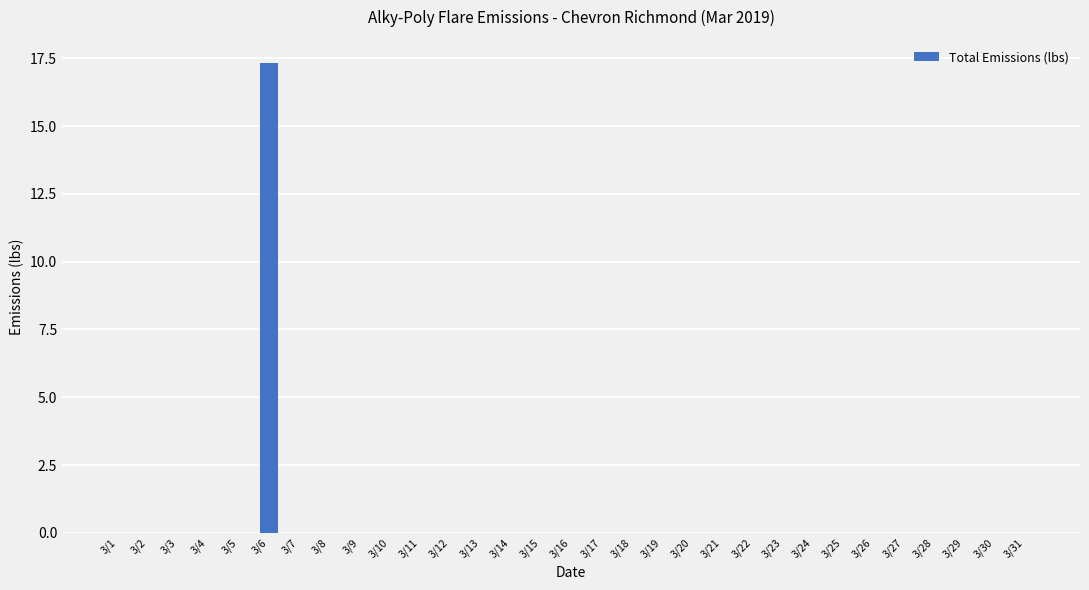

Reading left to right, transcribe all the data shown in this chart.

3/1=0.0	3/2=0.0	3/3=0.0	3/4=0.0	3/5=0.0	3/6=17.3	3/7=0.0	3/8=0.0	3/9=0.0	3/10=0.0	3/11=0.0	3/12=0.0	3/13=0.0	3/14=0.0	3/15=0.0	3/16=0.0	3/17=0.0	3/18=0.0	3/19=0.0	3/20=0.0	3/21=0.0	3/22=0.0	3/23=0.0	3/24=0.0	3/25=0.0	3/26=0.0	3/27=0.0	3/28=0.0	3/29=0.0	3/30=0.0	3/31=0.0